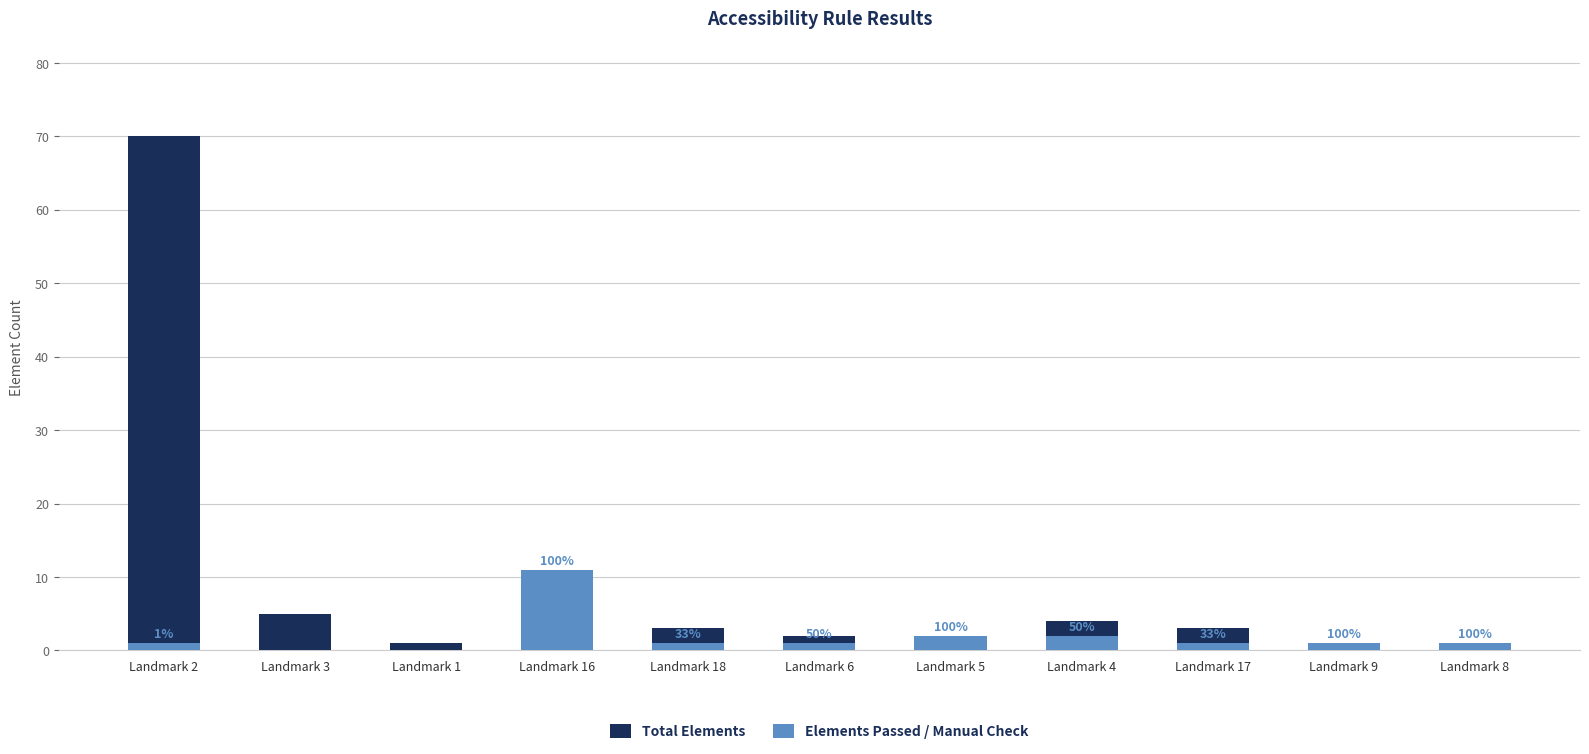

What is the maximum value for Total Elements?

70